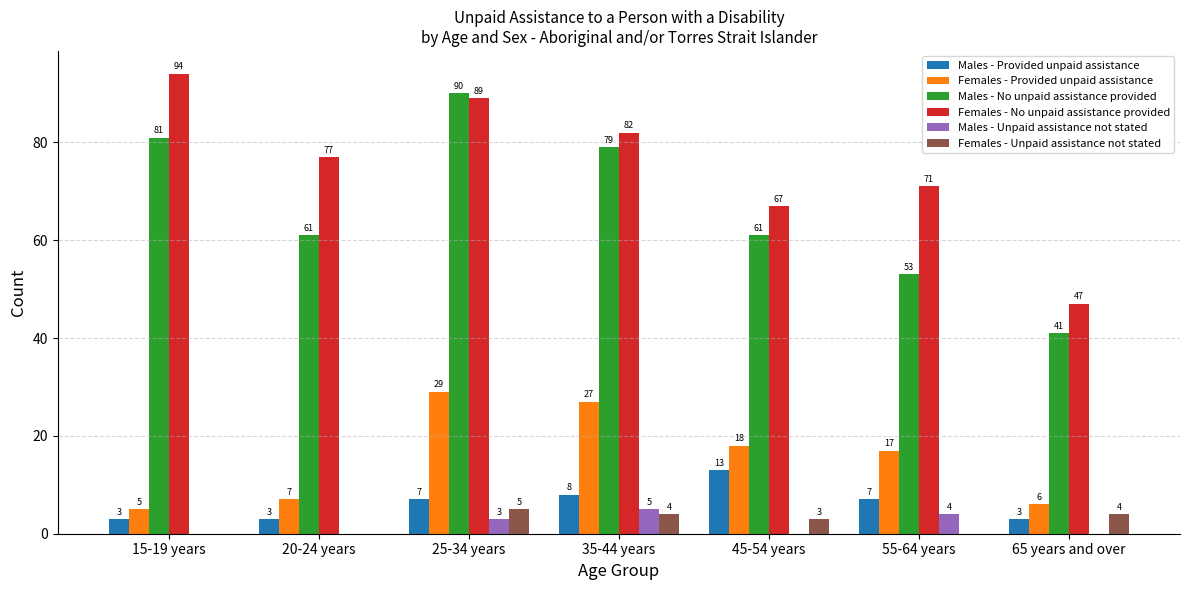

Is the value of Females - Unpaid assistance not stated at 25-34 years greater than the value of Males - Unpaid assistance not stated at 20-24 years?

Yes